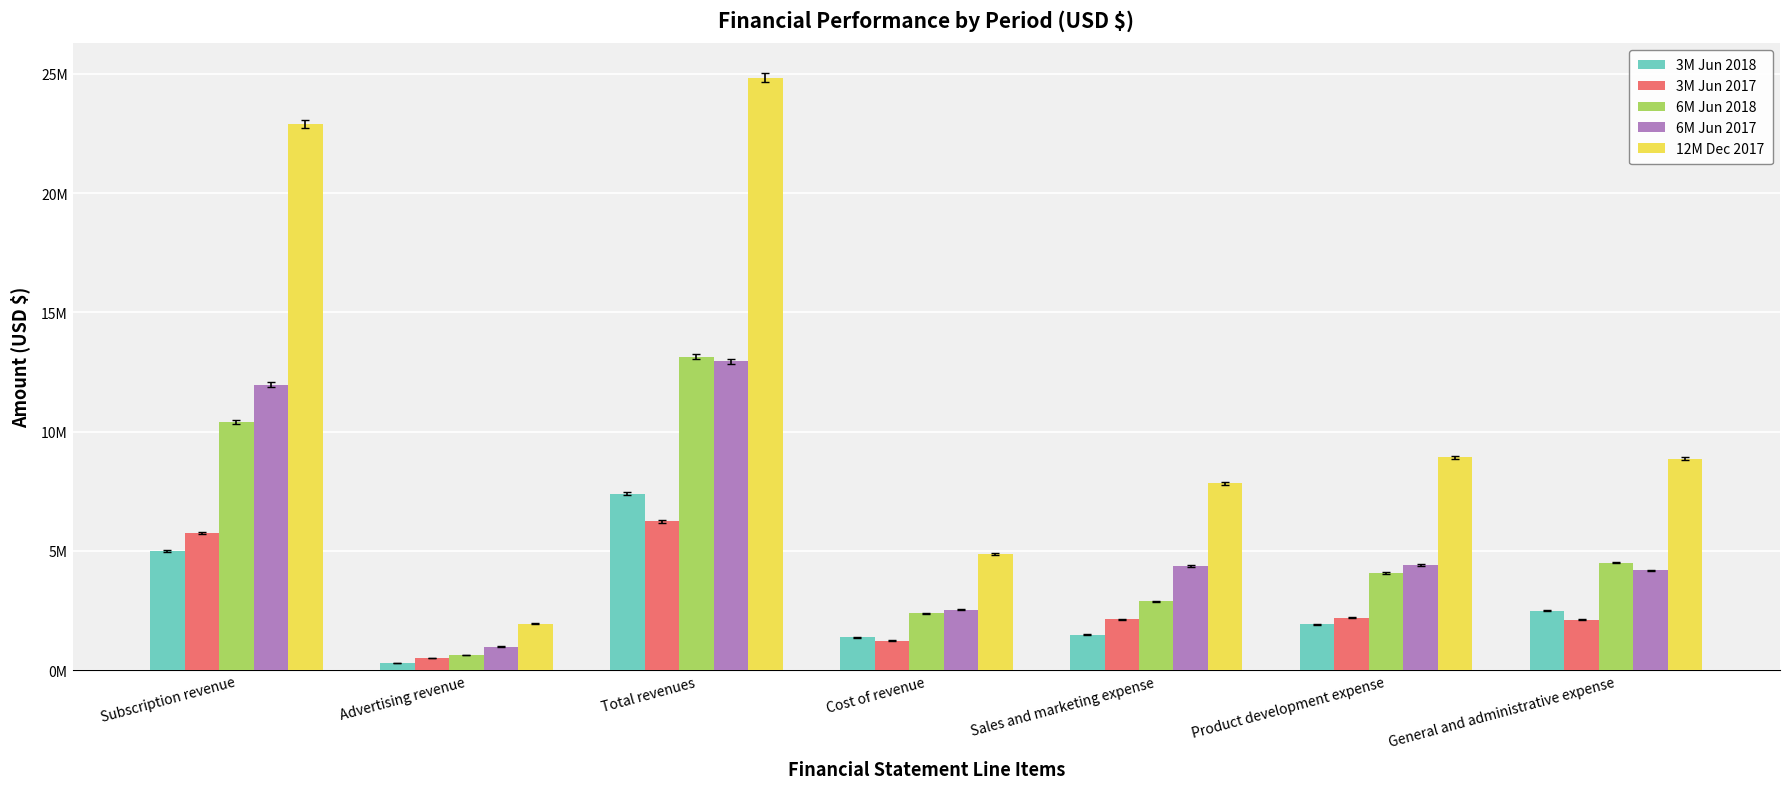

What is the difference between the maximum and second lowest values in the 3M Jun 2018 series?

6011681